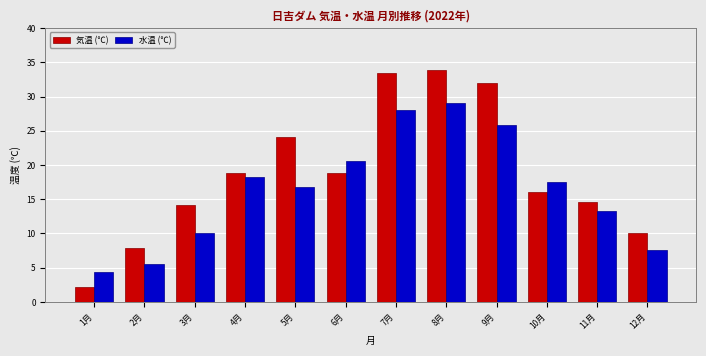

How many groups of bars are there?

12